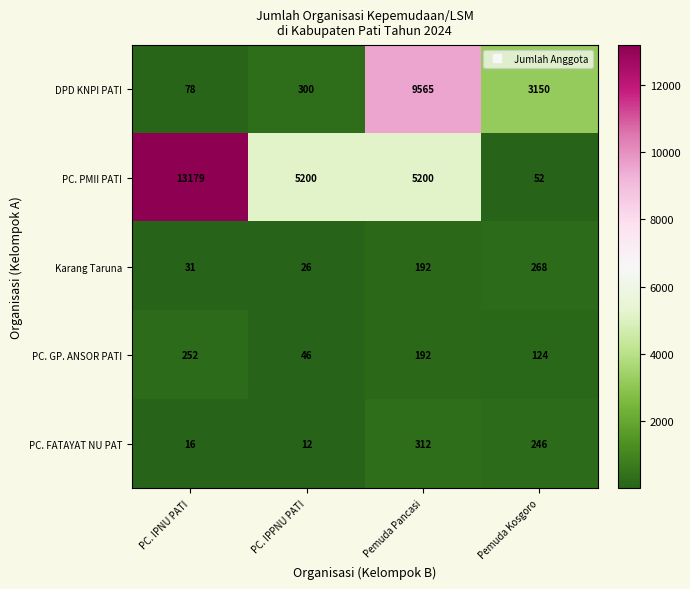

How many categories are shown in the chart?

4